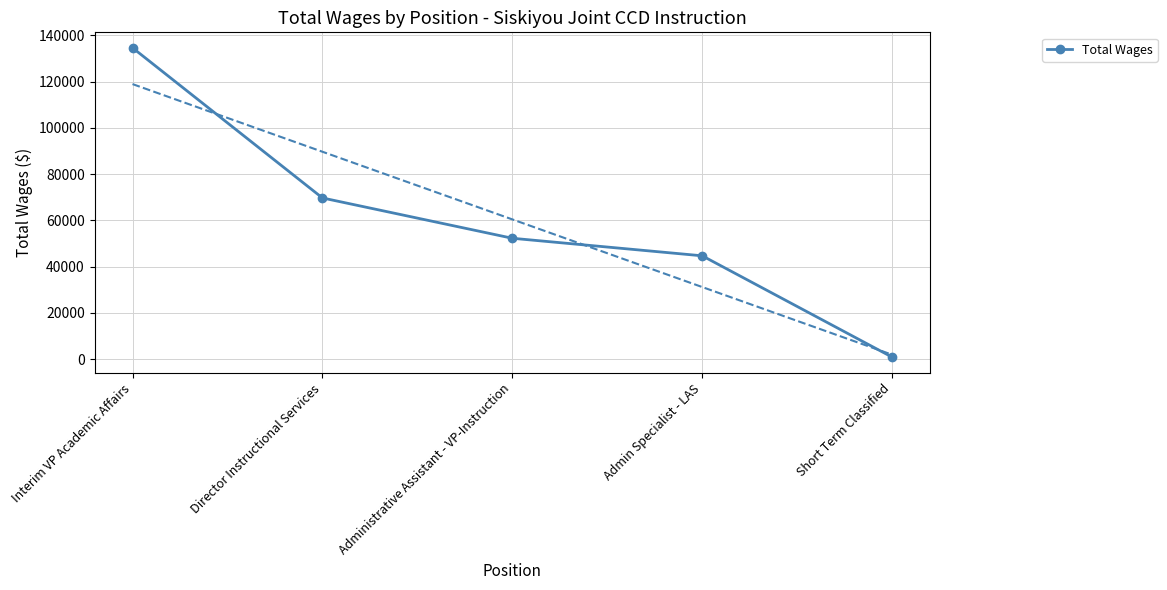

Read the value at Short Term Classified, to the nearest 100.

800